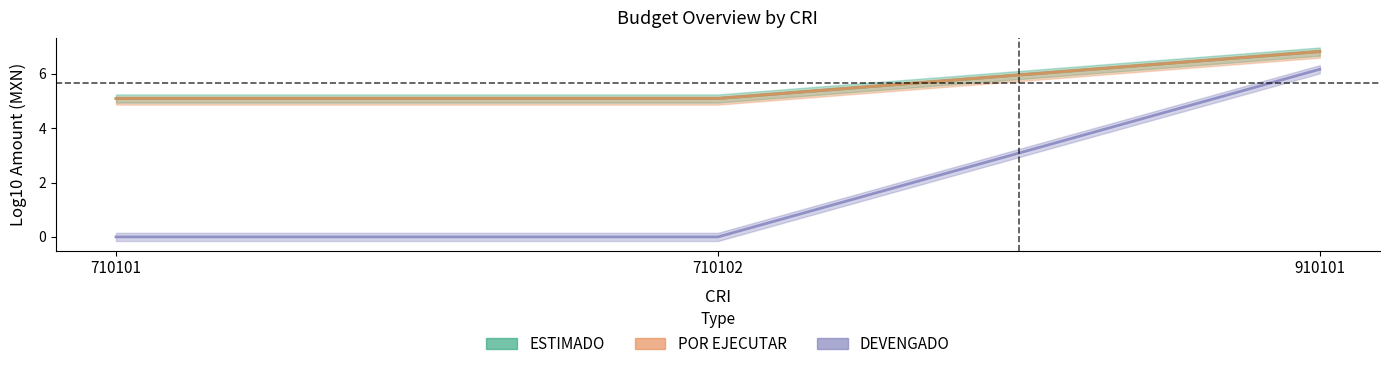

How many lines are shown in the chart?

3